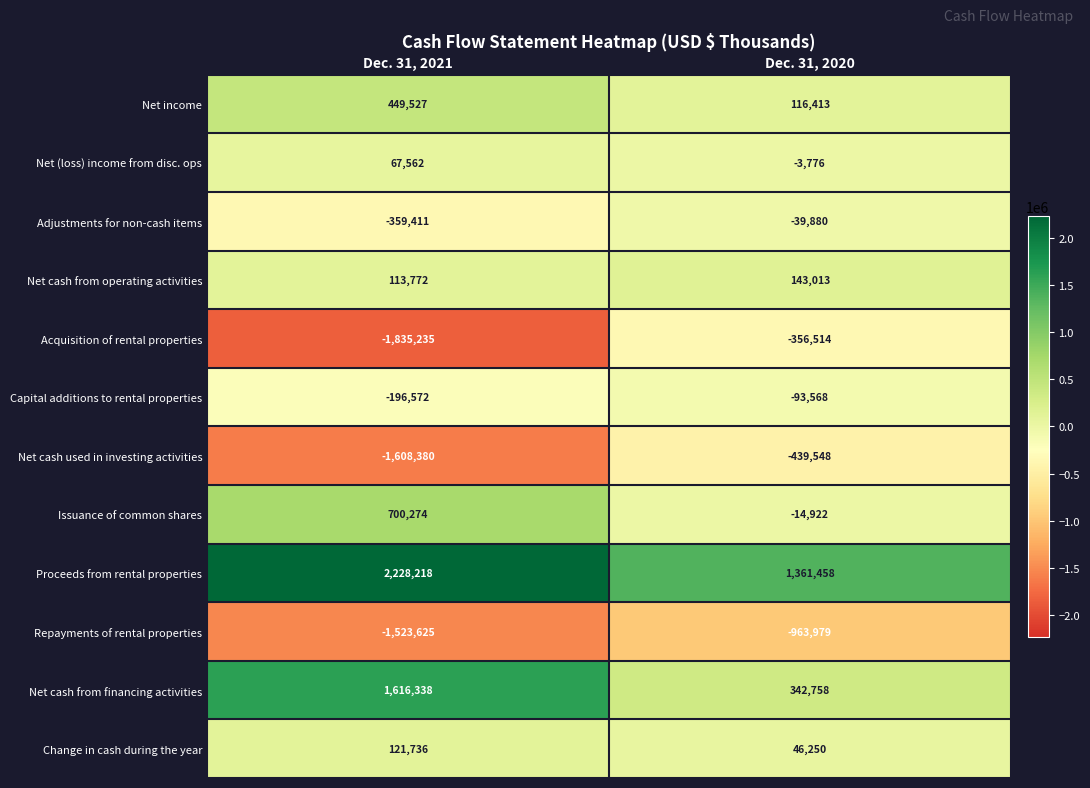

Read the Adjustments for non-cash items value at Dec. 31, 2020, to the nearest 100.

-39900